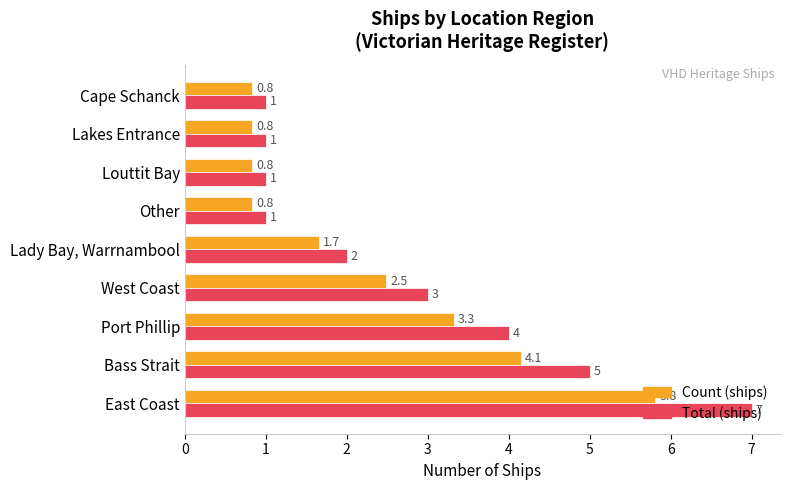

What are all the series names shown in the legend?

Count (ships), Total (ships)